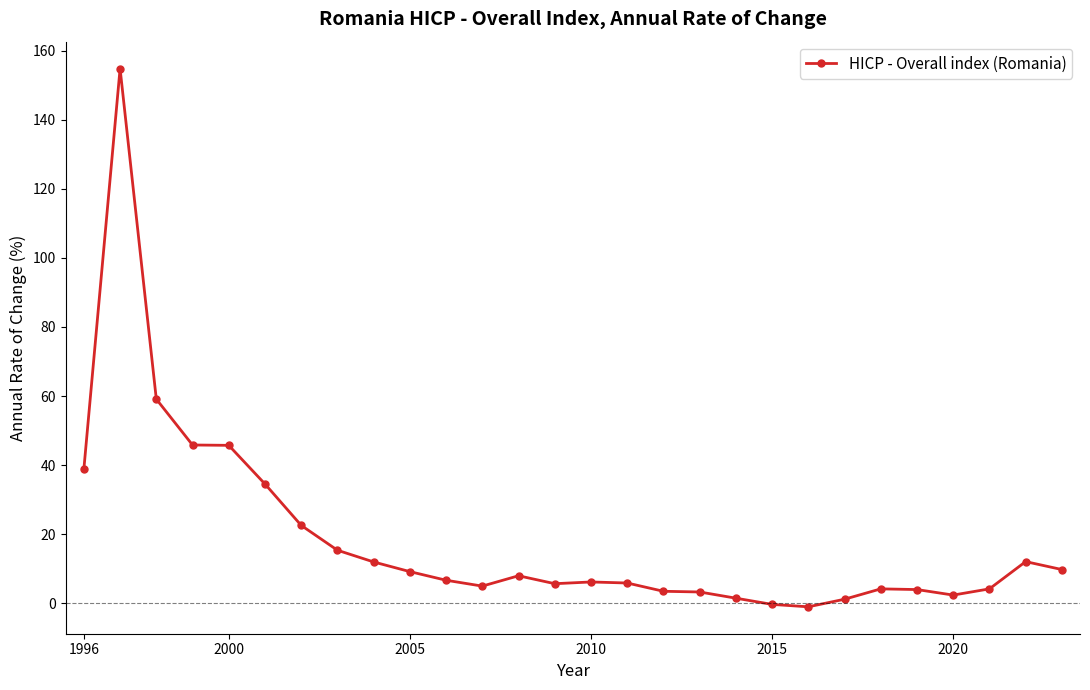

What is the maximum value shown in the chart?

154.9